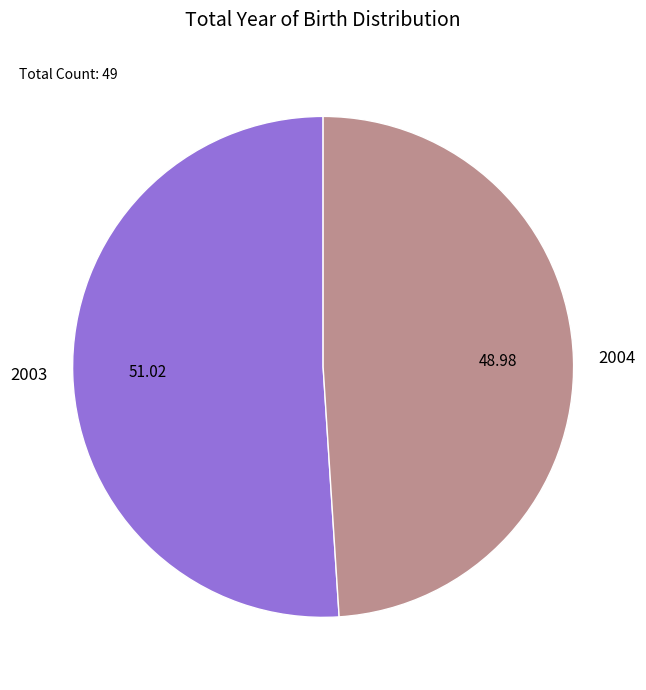

Combined, do 2003 and 2004 account for over 50%?

Yes